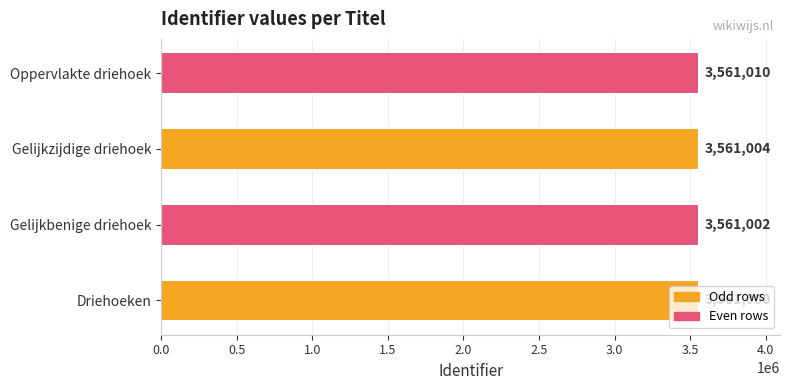

What is the minimum value shown in the chart?

3561000